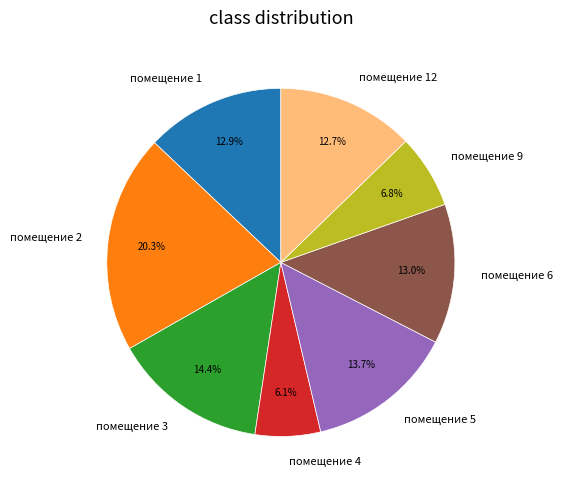

Which slice is the largest?

помещение 2